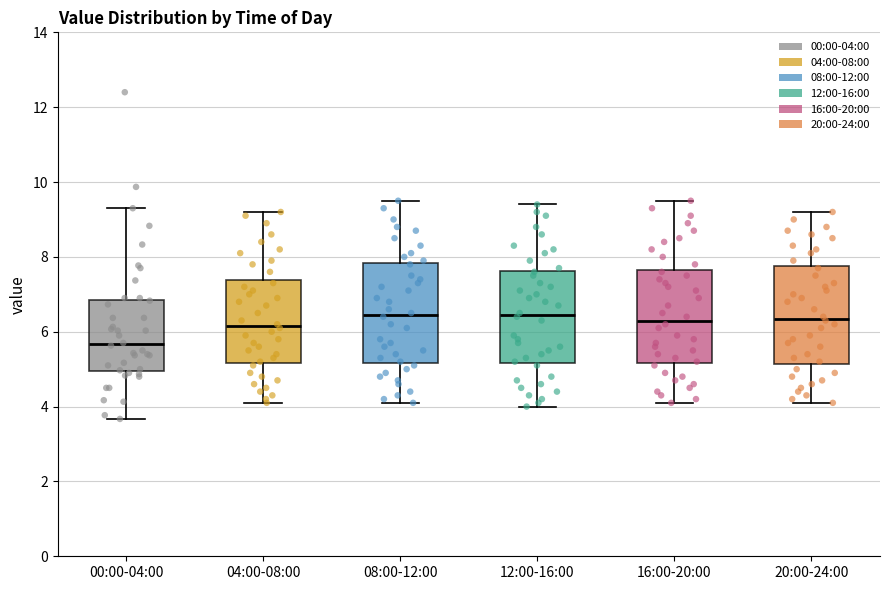

Which box's median line is the lowest?

00:00-04:00